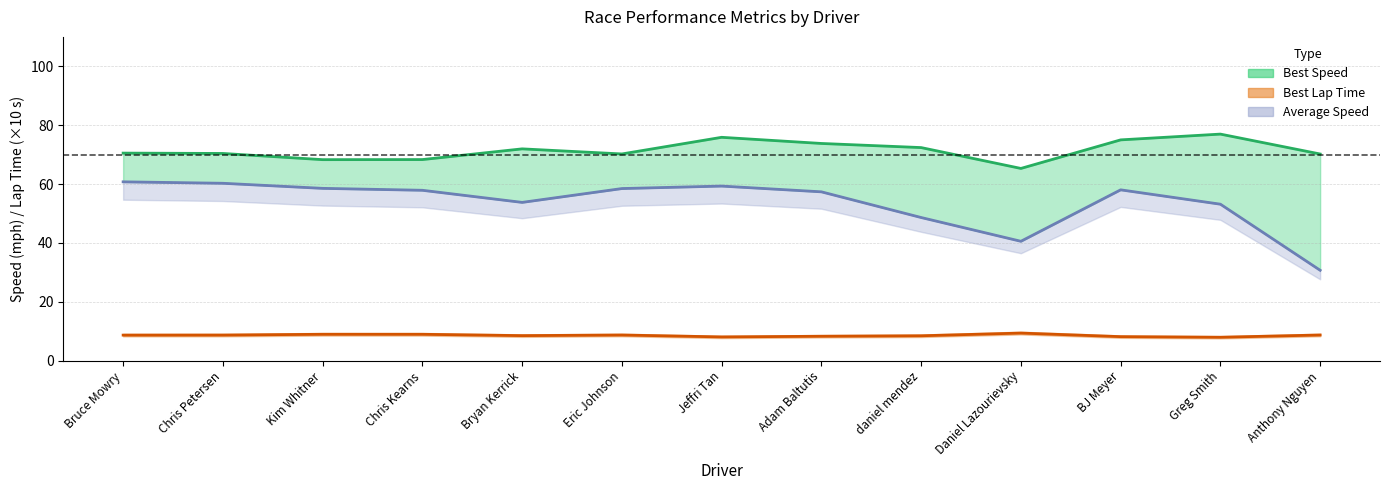

How many lines are shown in the chart?

3